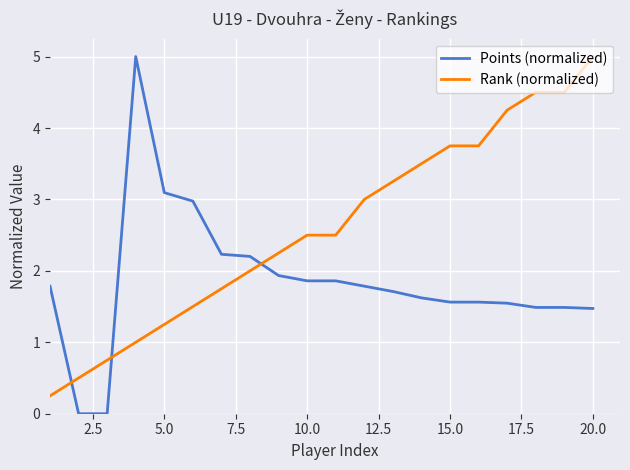

How many intersections are there between Rank (normalized) and Points (normalized)?

3